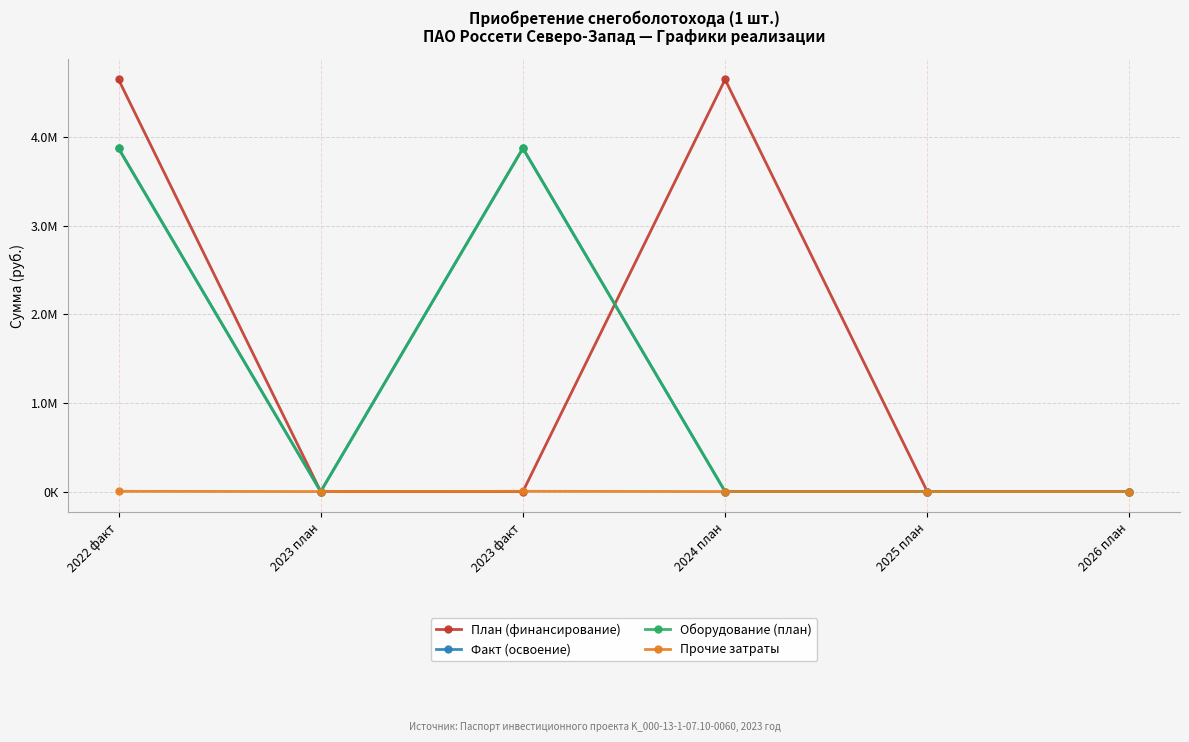

The value of Факт (освоение) at 2023 факт is 6001715.6. True or false?

False